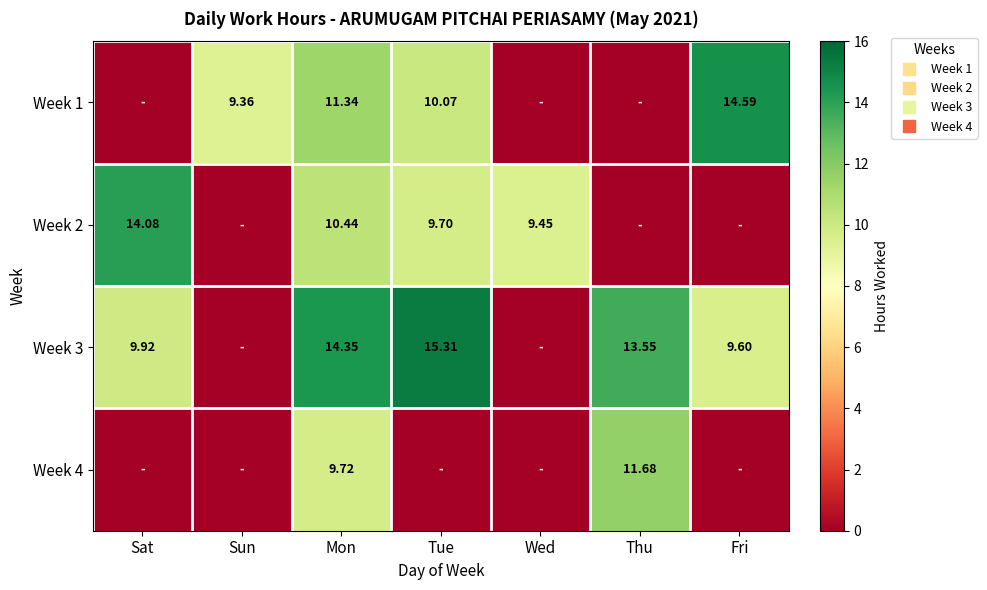

What is the total value across all series at Sat?

24.0